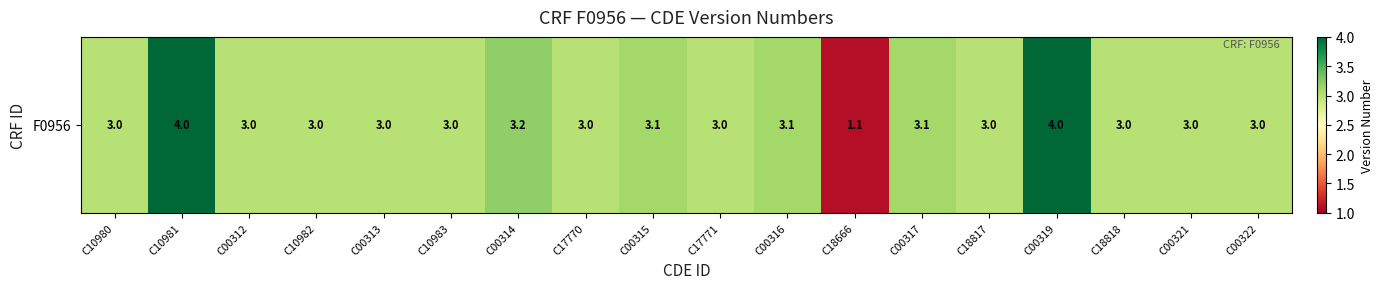

Approximately how many times larger is the value at C00312 compared to C10980?

1.0